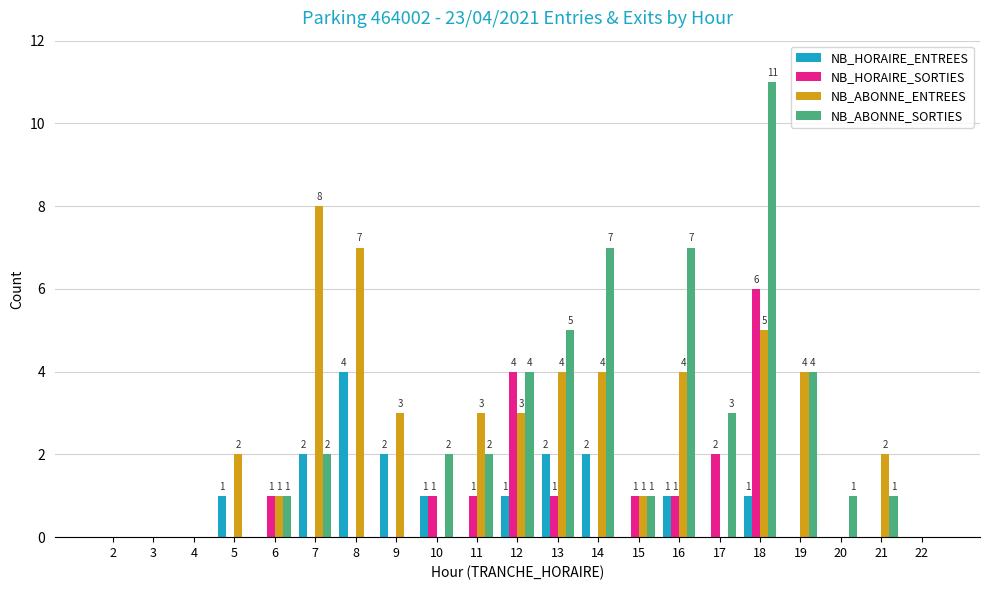

Reading left to right, what are all the values shown in this chart?

NB_HORAIRE_ENTREES: 0	0	0	1	0	2	4	2	1	0	1	2	2	0	1	0	1	0	0	0	0
NB_HORAIRE_SORTIES: 0	0	0	0	1	0	0	0	1	1	4	1	0	1	1	2	6	0	0	0	0
NB_ABONNE_ENTREES: 0	0	0	2	1	8	7	3	0	3	3	4	4	1	4	0	5	4	0	2	0
NB_ABONNE_SORTIES: 0	0	0	0	1	2	0	0	2	2	4	5	7	1	7	3	11	4	1	1	0